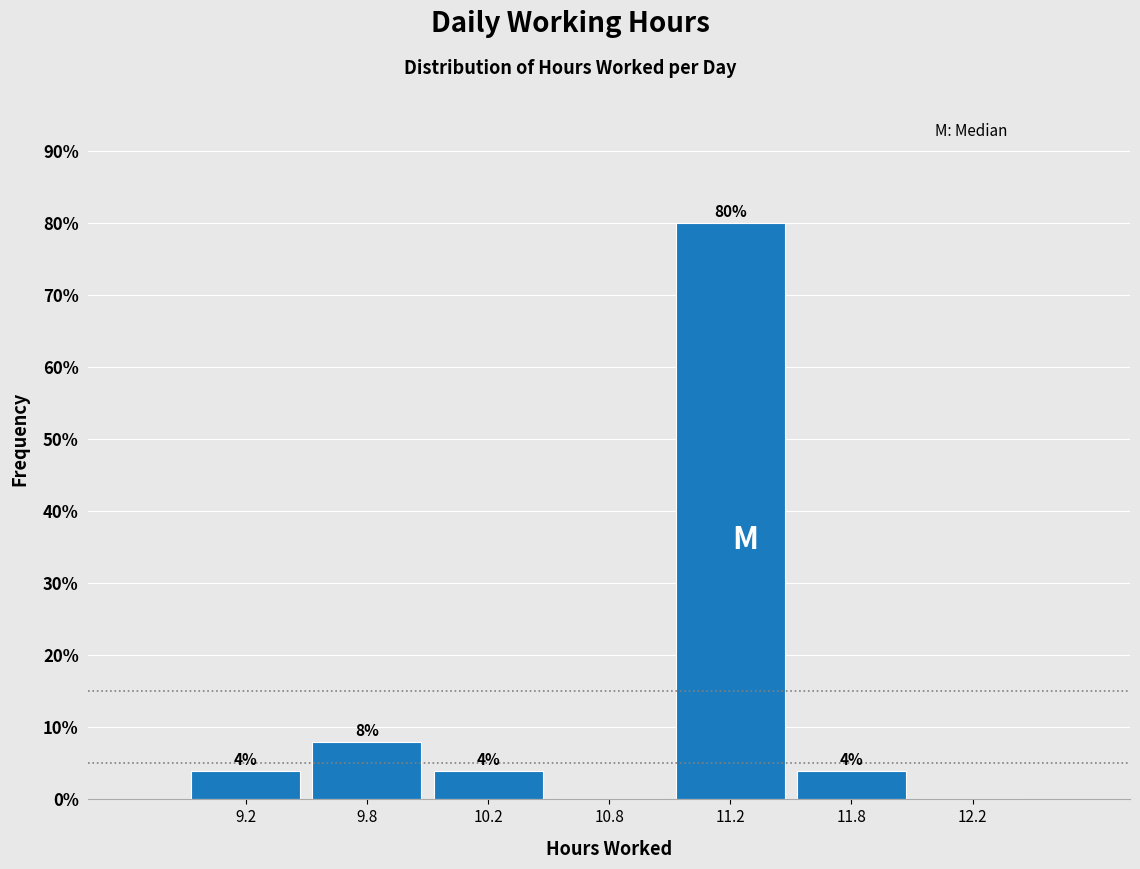

Reading left to right, extract all data points from this chart.

9.2=4	9.8=8	10.2=4	10.8=0	11.2=80	11.8=4	12.2=0